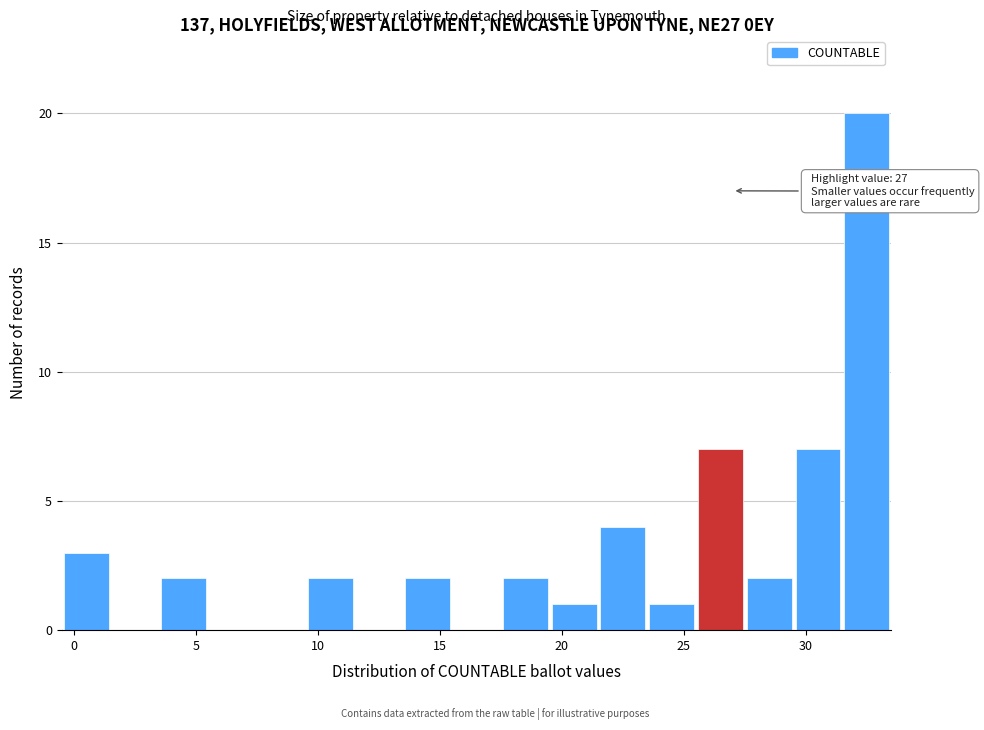

Over which range of the x-axis is the bar tallest?

31.5 to 33.5